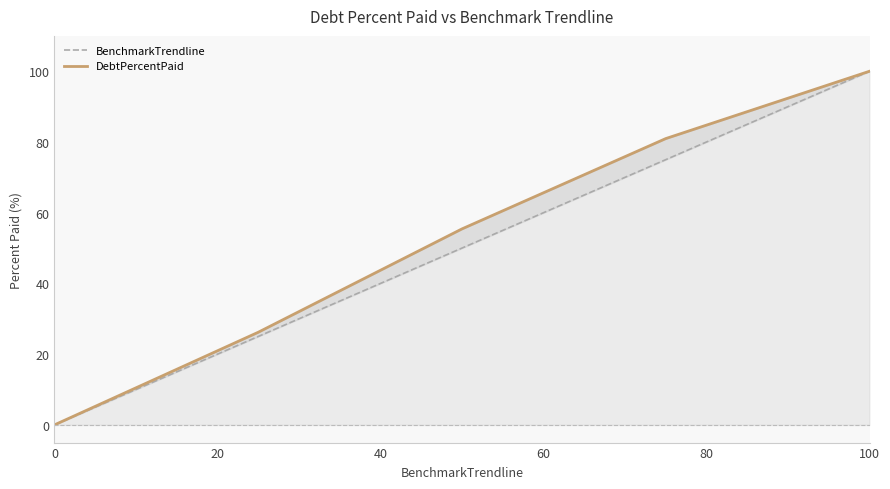

Which series has the largest total across all categories?

DebtPercentPaid